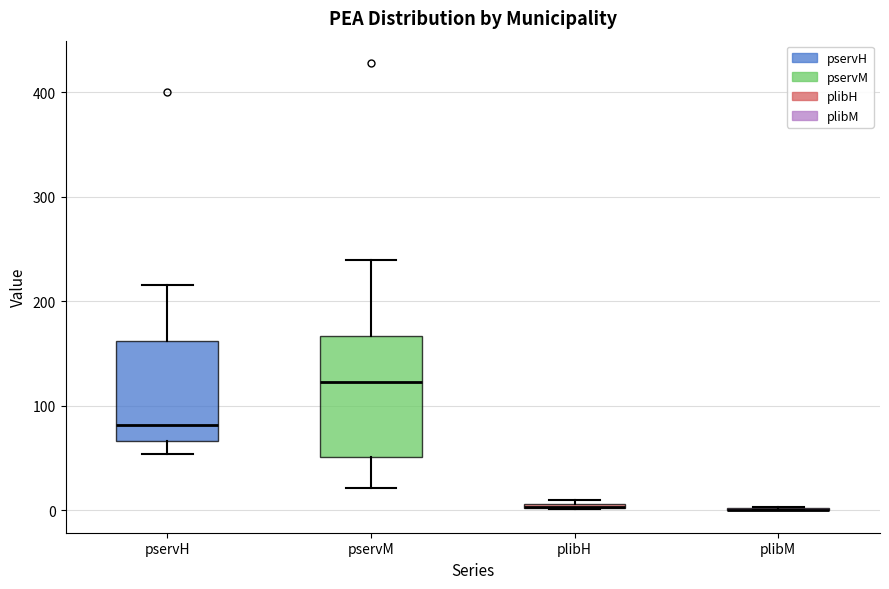

Where is the lower edge of the box for plibH on the y-axis? The values are not printed on the chart, so give them approximately, as read against the axis.

0